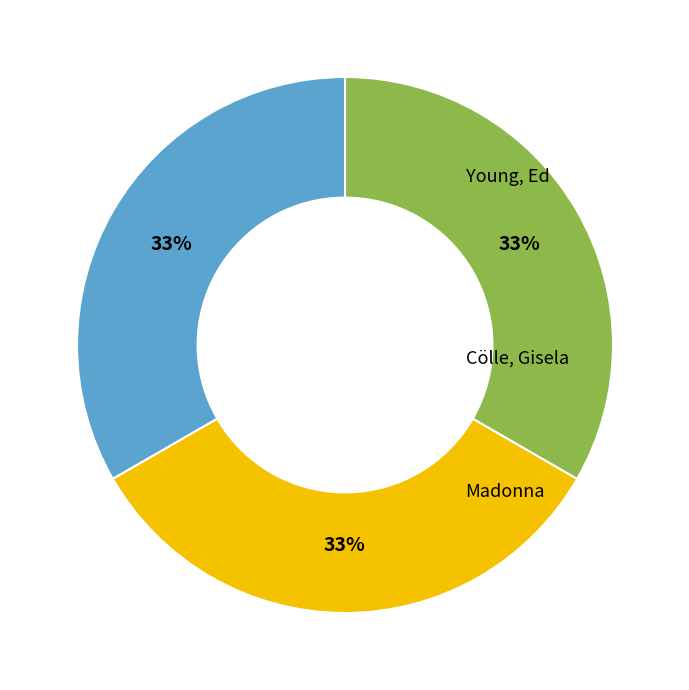

What percentage do Young, Ed and Madonna together represent?

66.7%